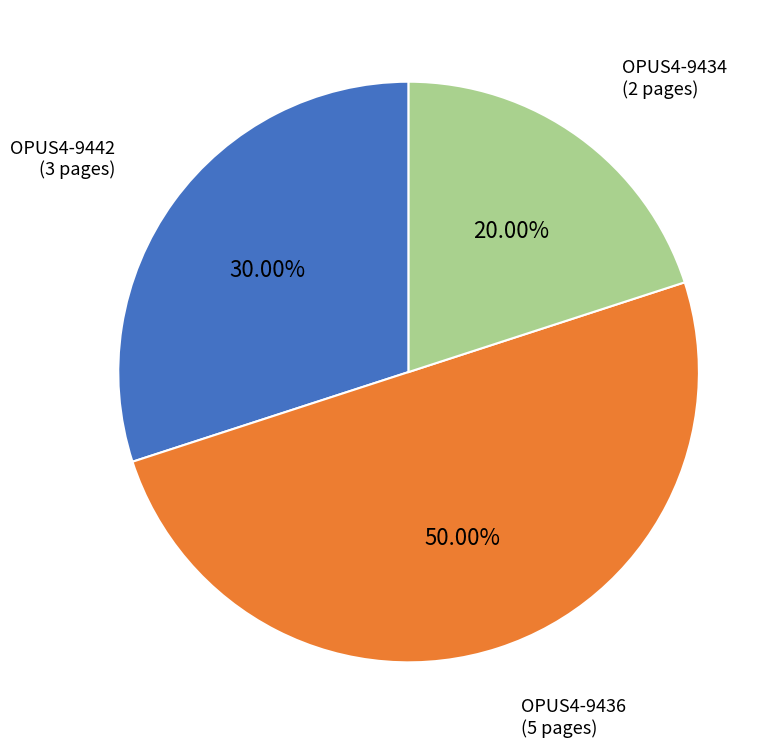

Between OPUS4-9436 and OPUS4-9434, which is larger?

OPUS4-9436